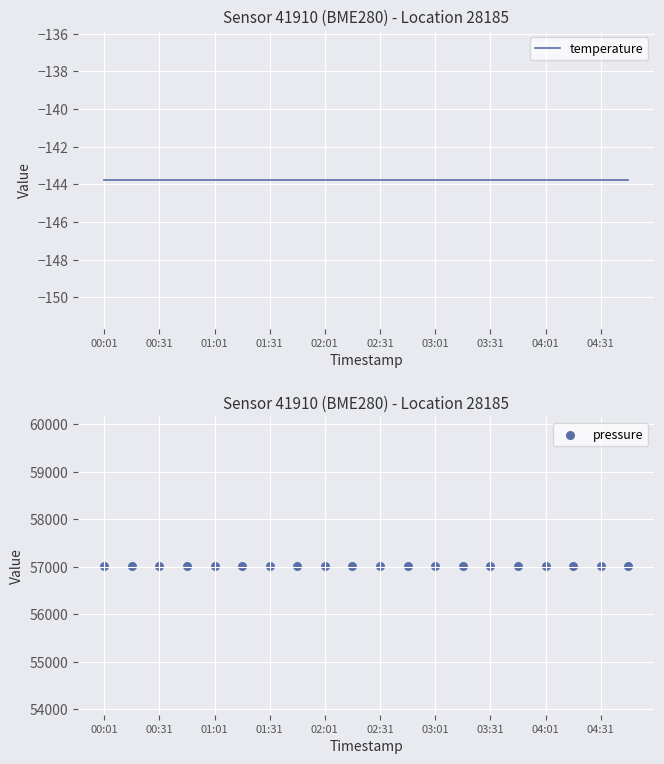

Which series has the largest Y range (max minus min)?

temperature